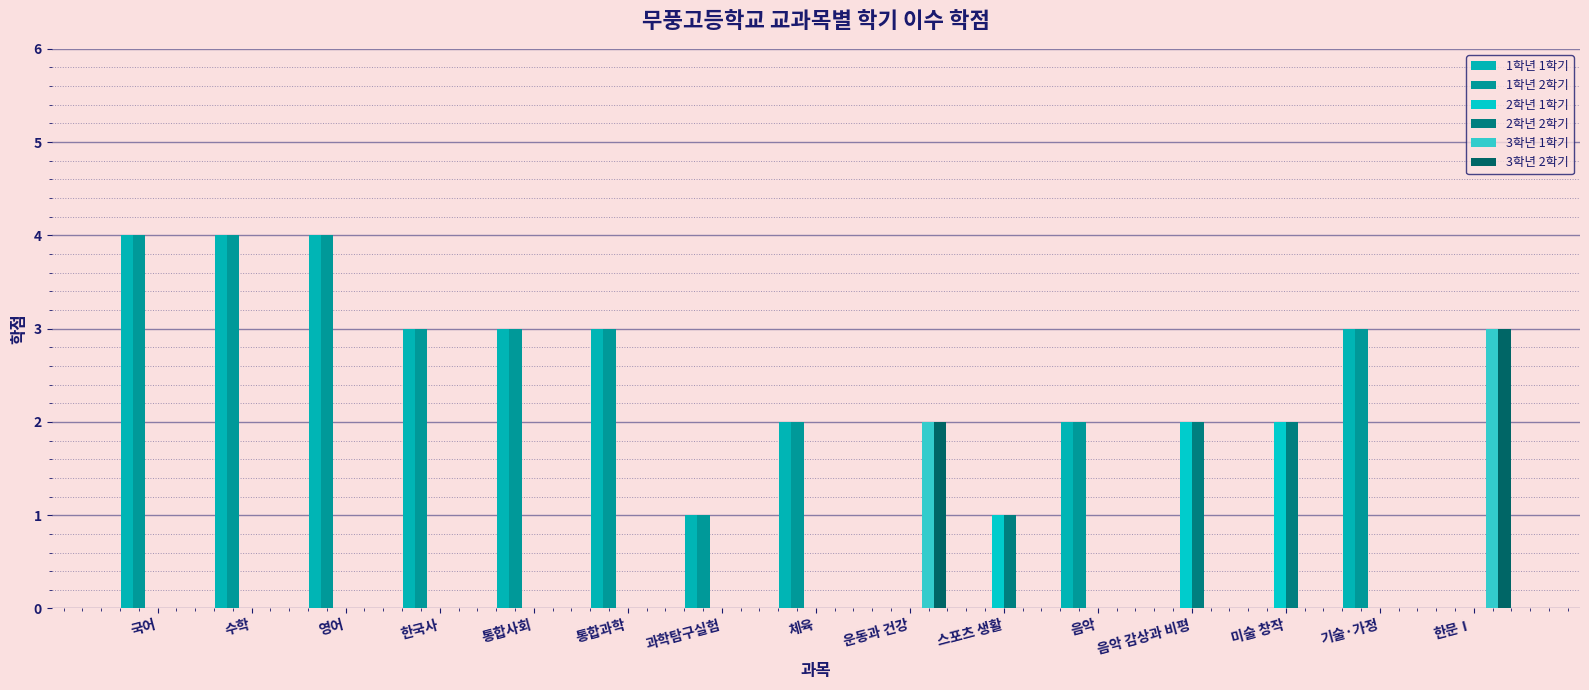

The 3학년 1학기 series shows 0 at 영어. True or false?

True